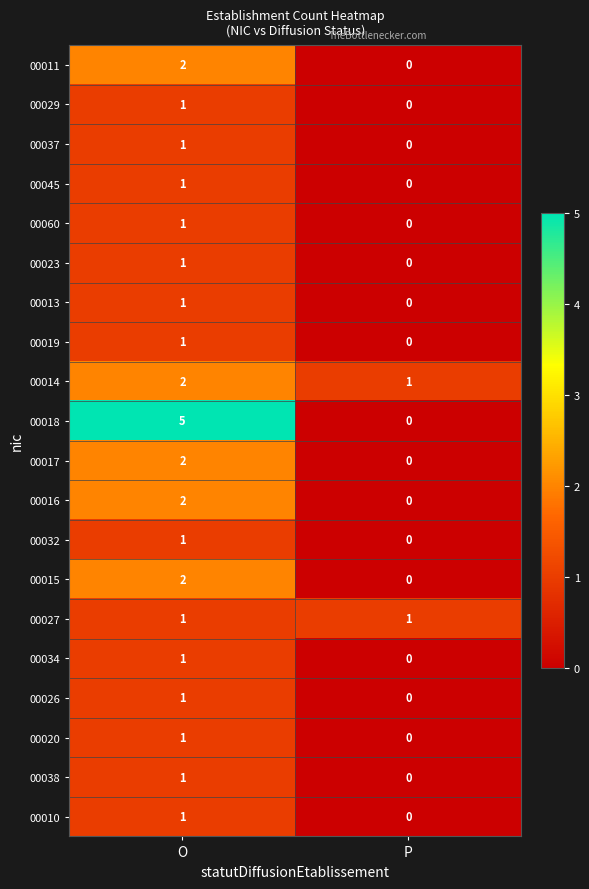

Which series has the largest range (max minus min)?

00018